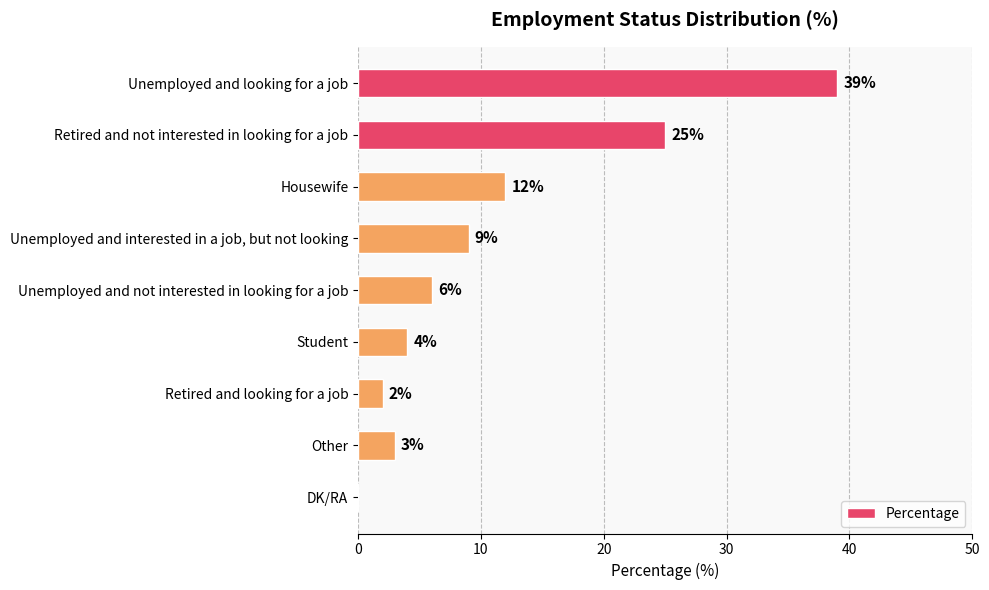

The chart shows a value of 5 at Unemployed and interested in a job, but not looking. True or false?

False